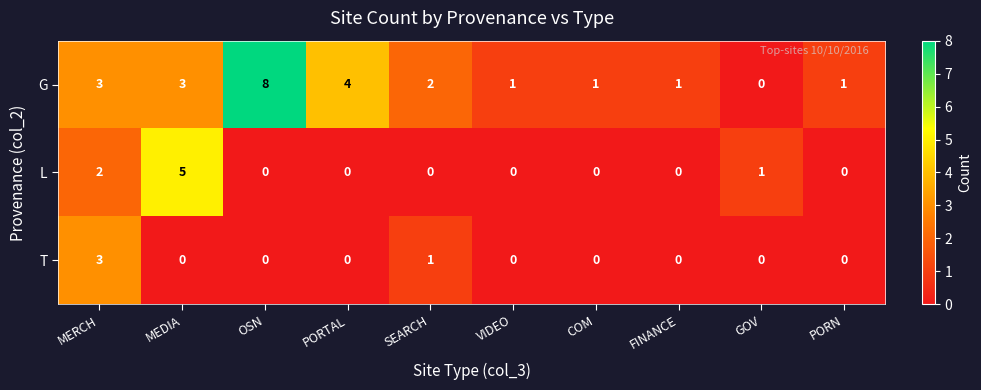

The value of L at SEARCH is 0. True or false?

True